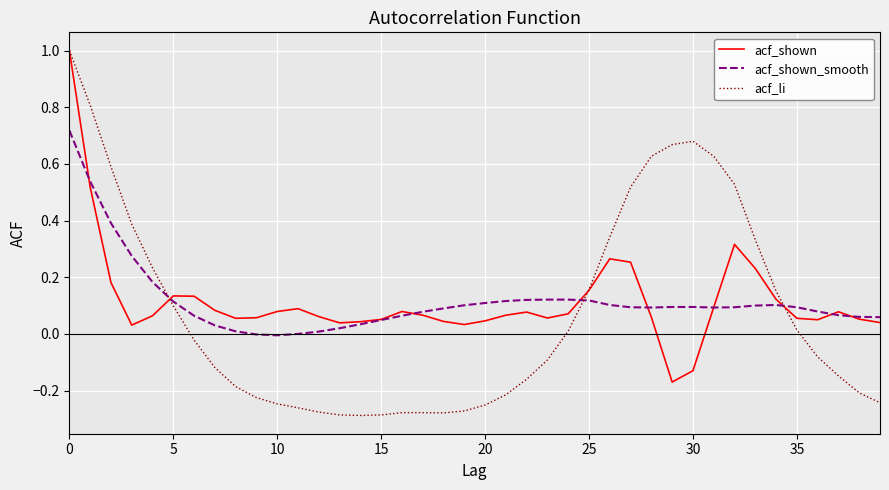

What is the maximum value for acf_li?

1.0